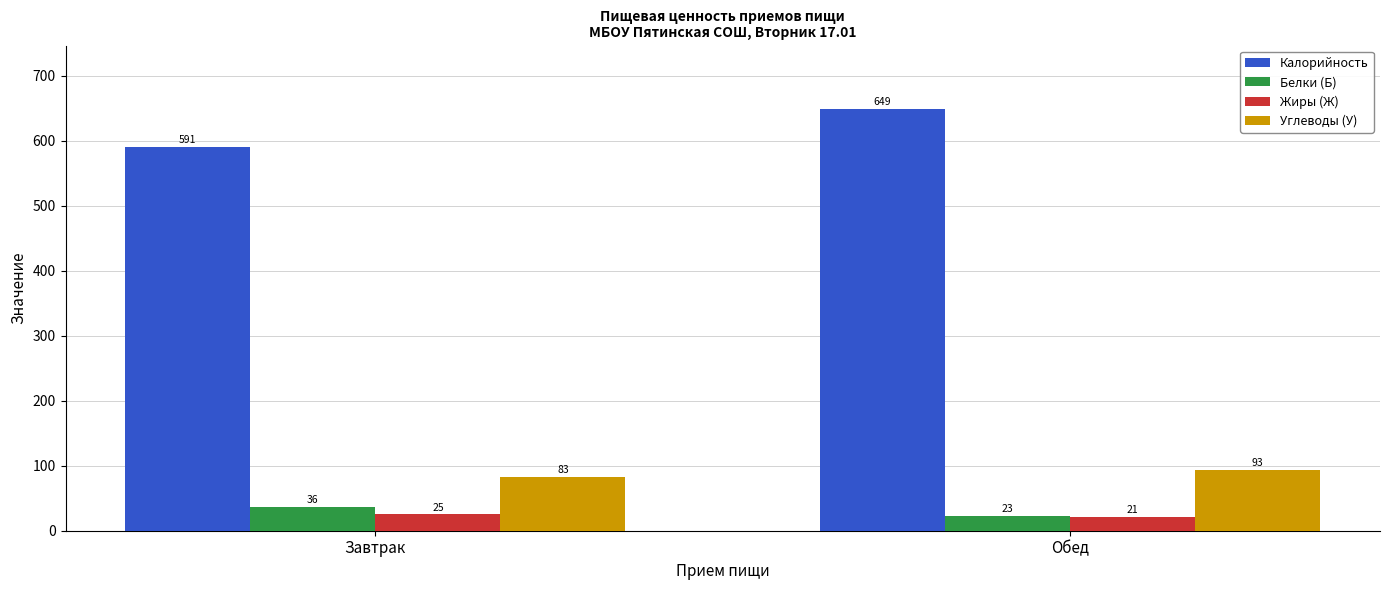

What is the label of the 2nd bar from the left?

Обед